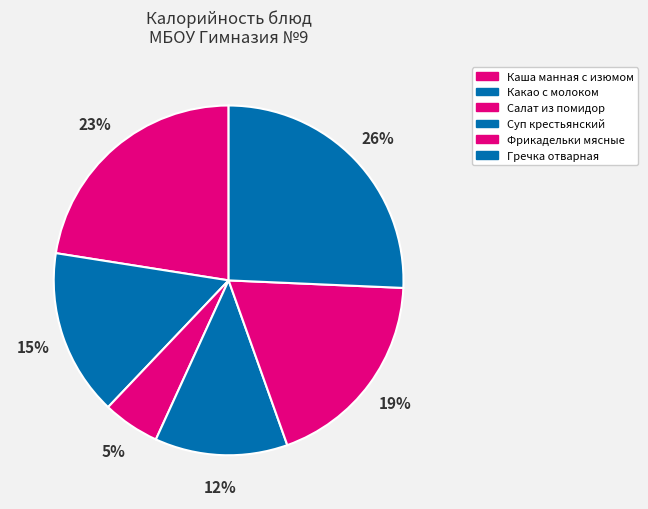

Is the sum of Фрикадельки мясные and Каша манная с изюмом greater than half?

No